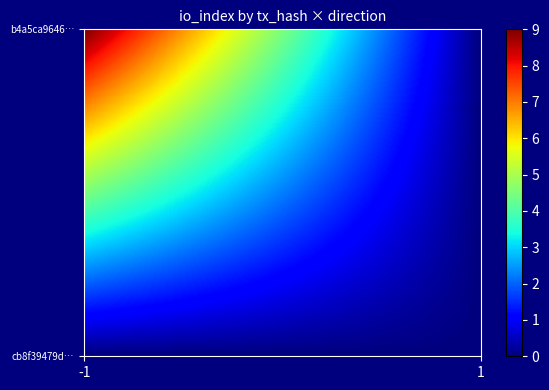

Reading left to right, list all the values displayed in this chart.

cb8f39479d3614facc37318dba000f484a6abea: 0=-1	1=0
b4a5ca9646899b7078e25eba1697cc4be3aed3a: 0=1	1=9